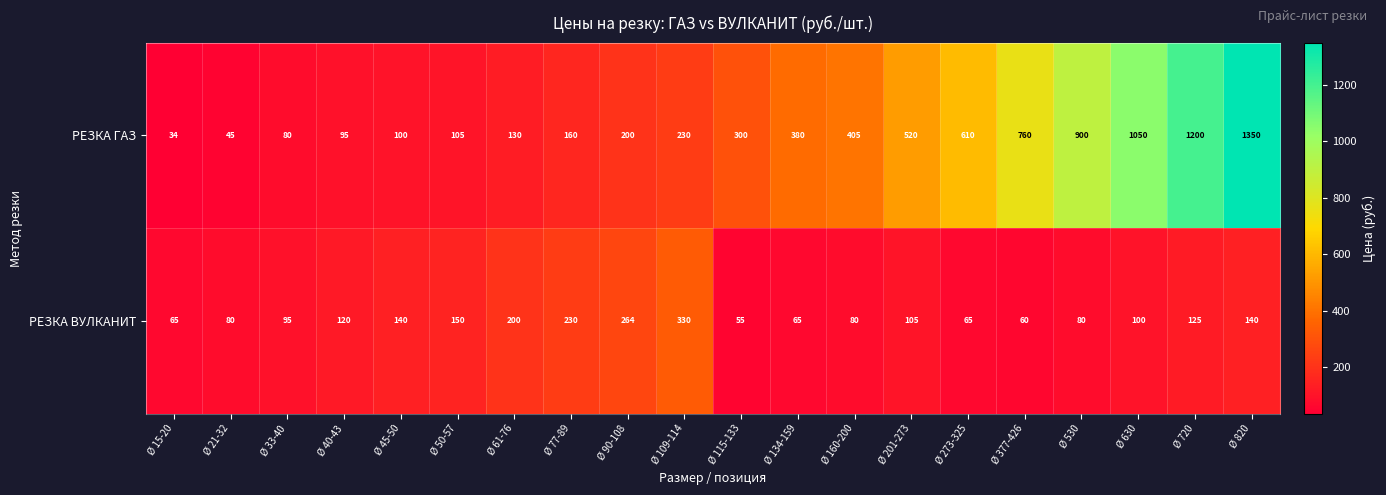

What is the spread (max minus min) of values at Ø 201-273?

415